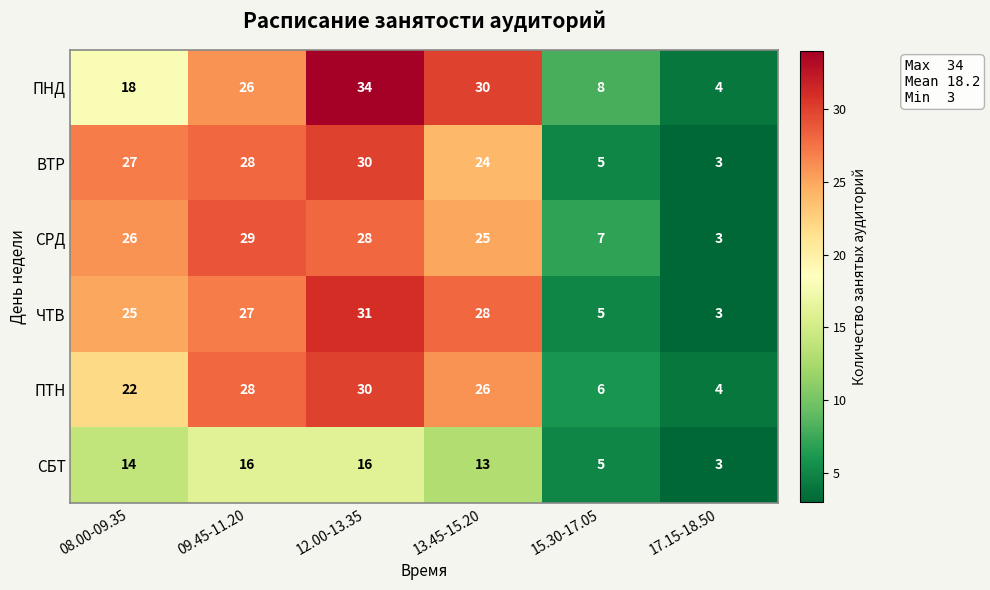

What is the difference between the maximum and second lowest values in the СБТ series?

11